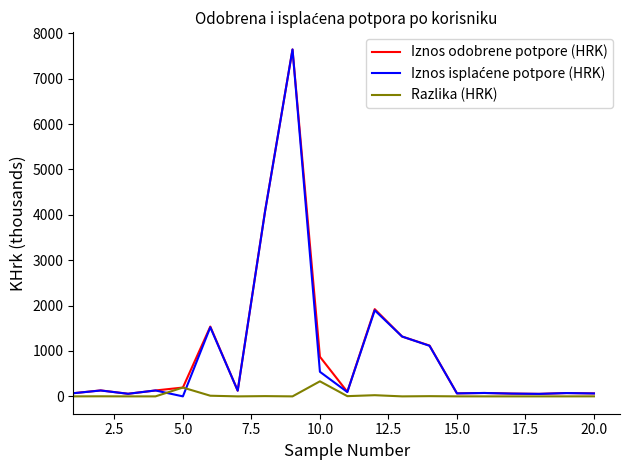

How many lines are shown in the chart?

3